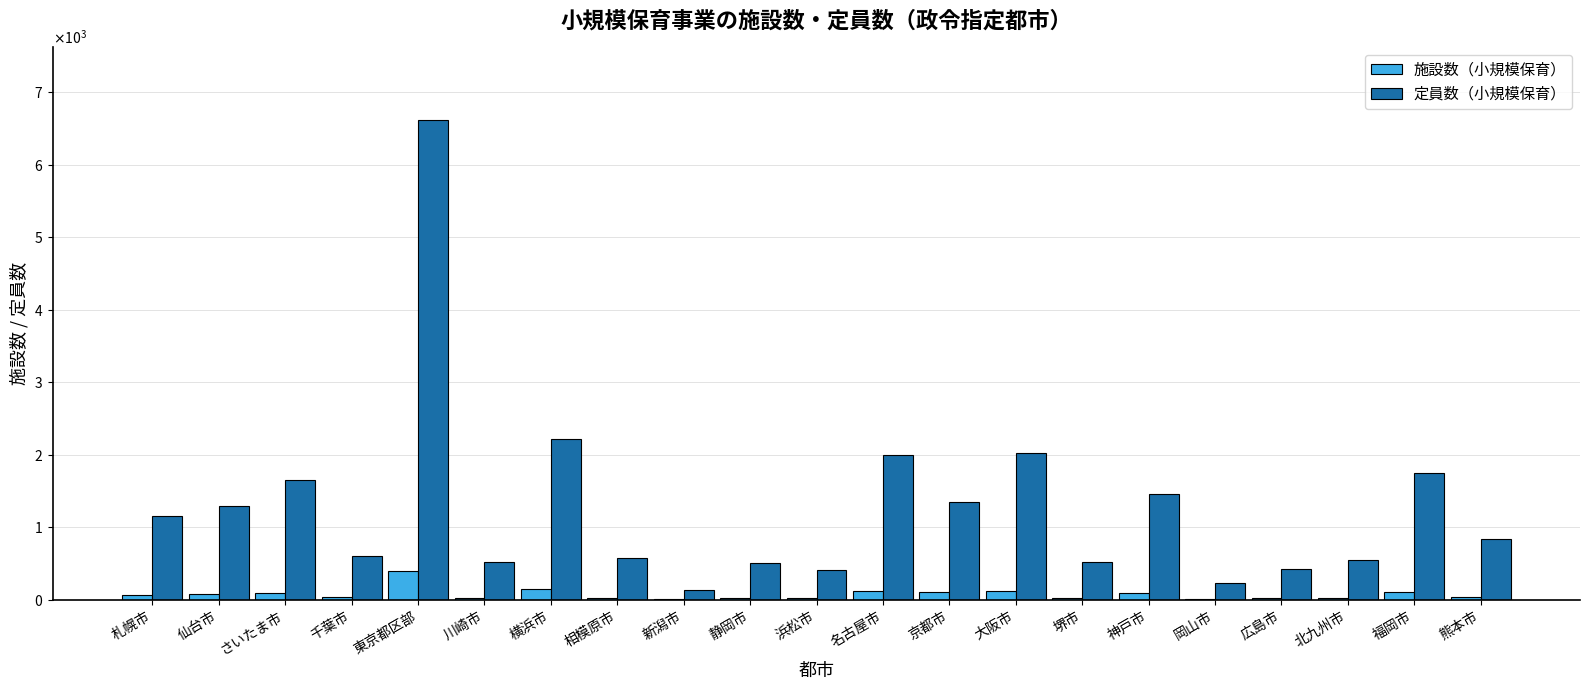

Does the chart contain stacked bars?

No